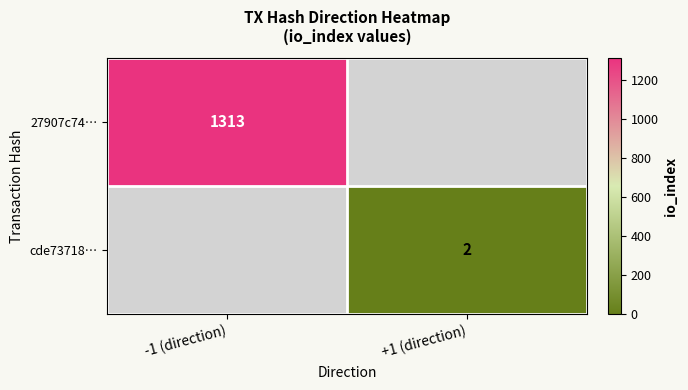

Is it true that cde73718… equals 2 at +1 (direction)?

True